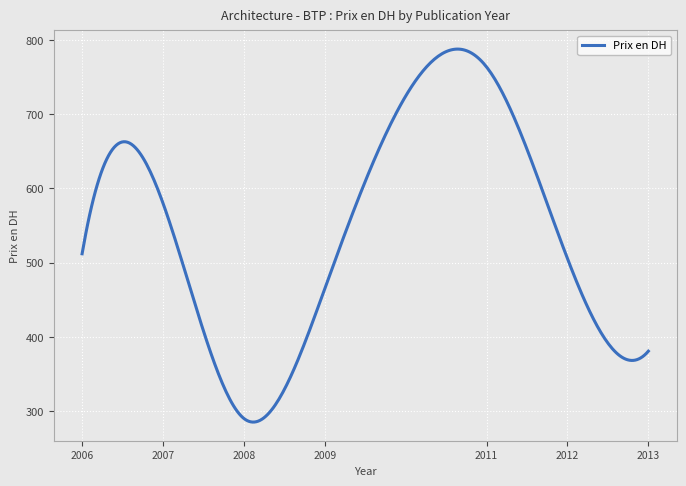

What is the smallest value displayed?

285.3